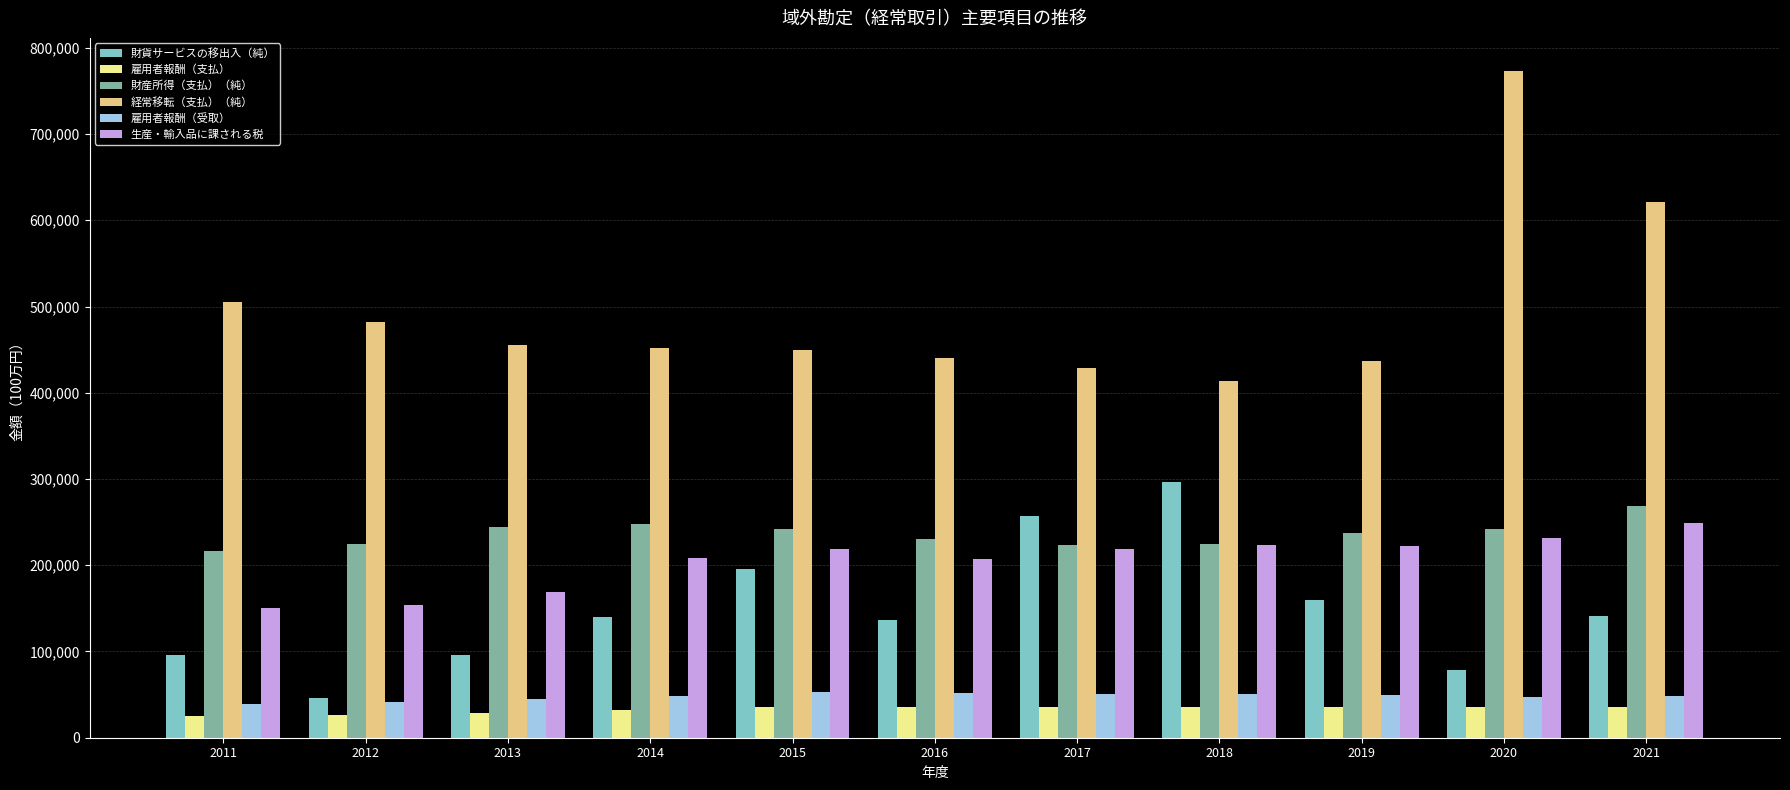

What is the total value across all series at 2017?

1213802